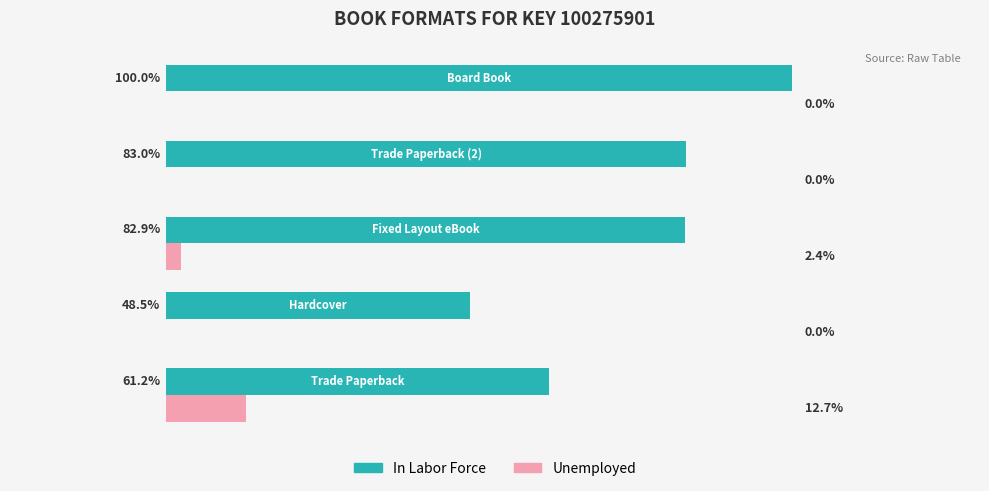

Which series has the largest total across all categories?

In Labor Force